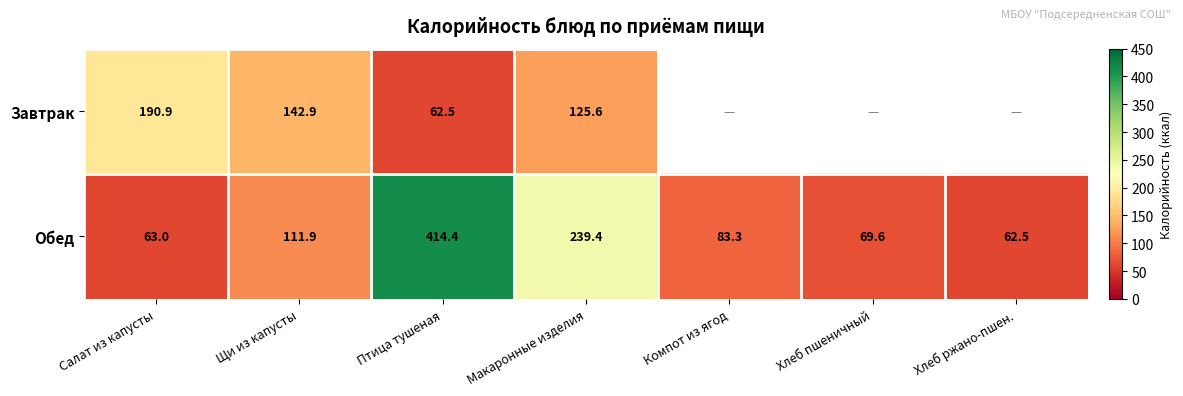

At how many categories does at least one series exceed 312?

1